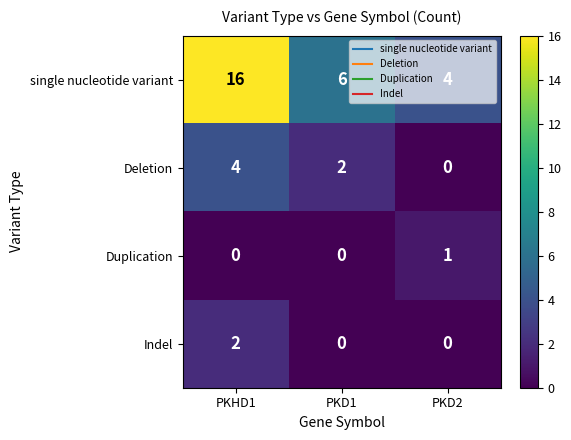

What is the difference between the maximum and minimum values in the Deletion series?

4